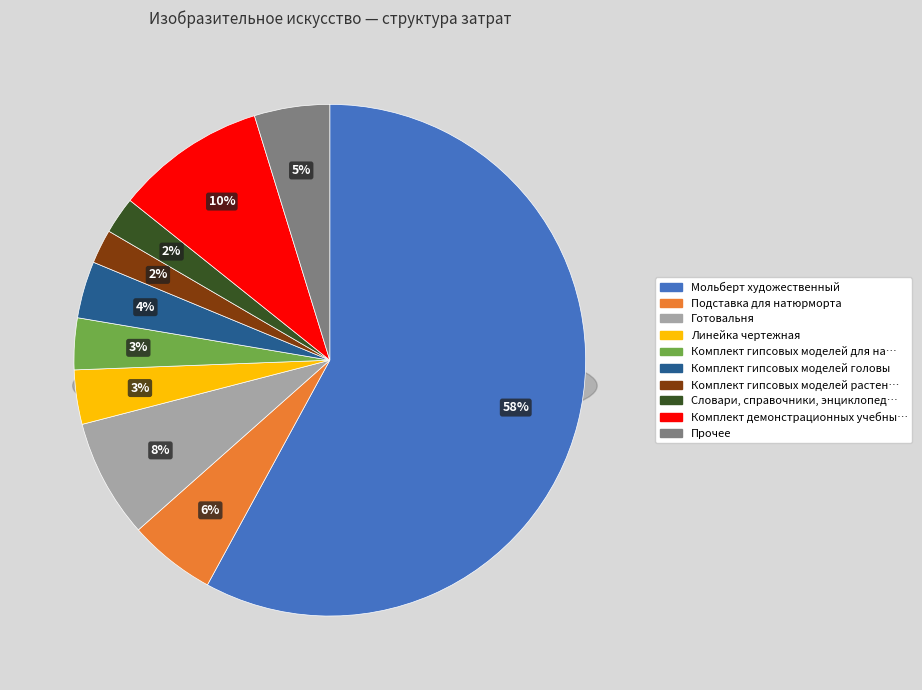

Is Комплект гипсовых моделей головы the majority of the pie?

No